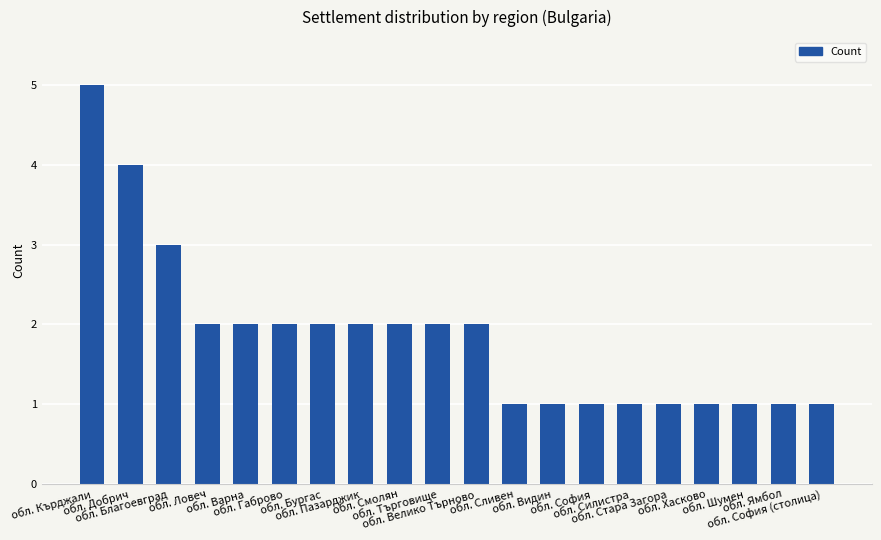

How many categories are shown in the chart?

20